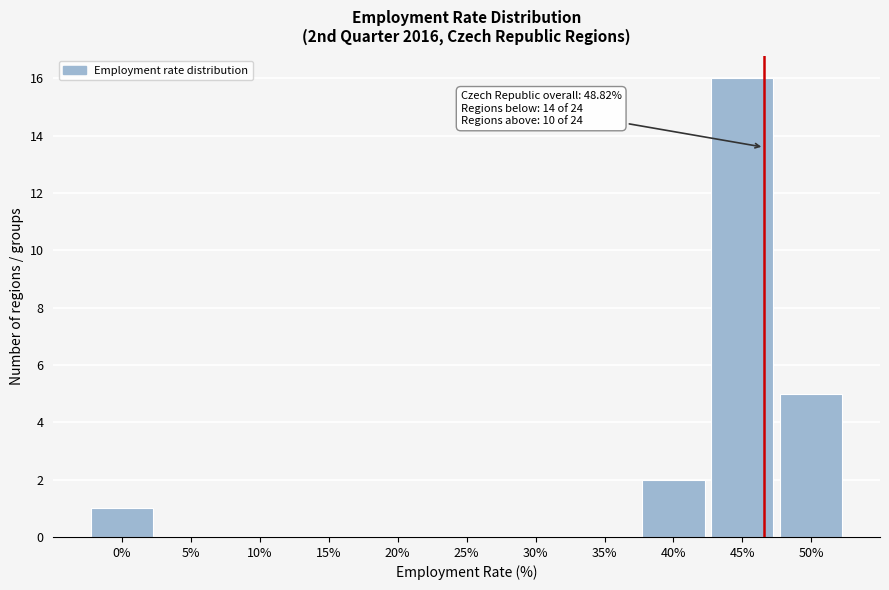

Reading right to left, extract all data points from this chart.

50%=5	45%=16	40%=2	35%=0	30%=0	25%=0	20%=0	15%=0	10%=0	5%=0	0%=1